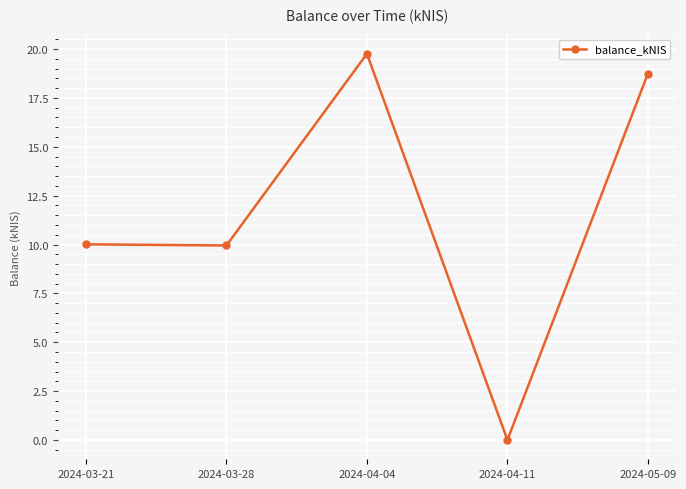

What is the label of the 5th point from the right?

2024-03-21